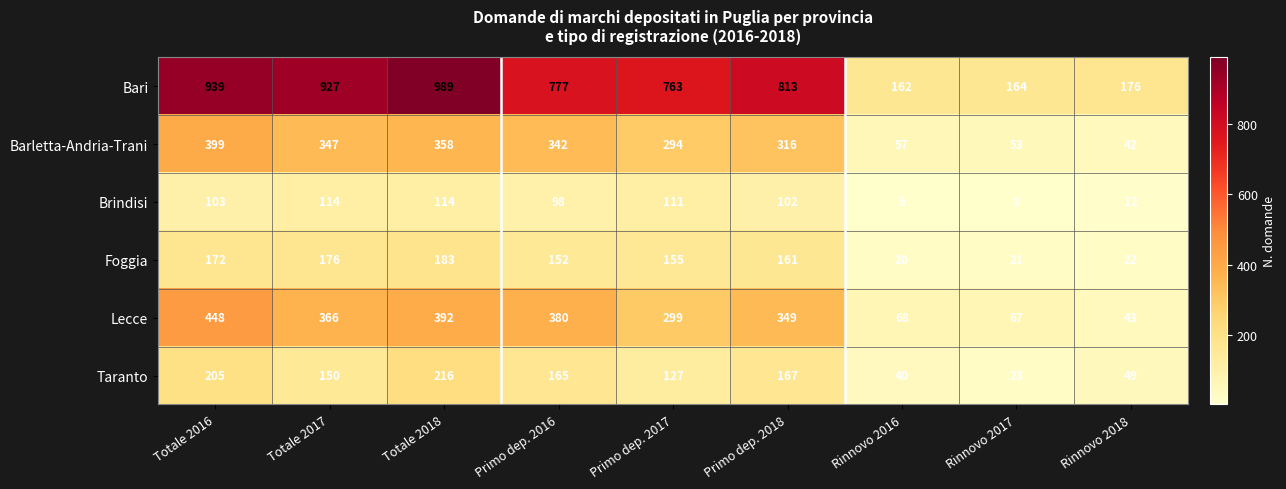

What is the sum of all Taranto values?

1142